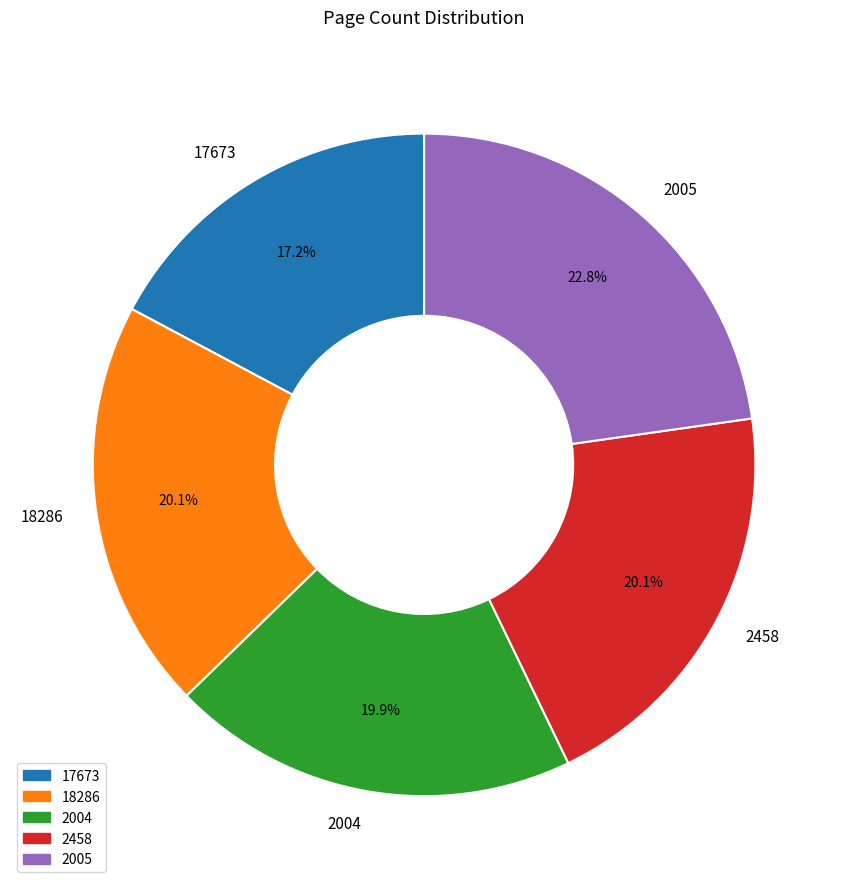

How many slices are in this pie chart?

5